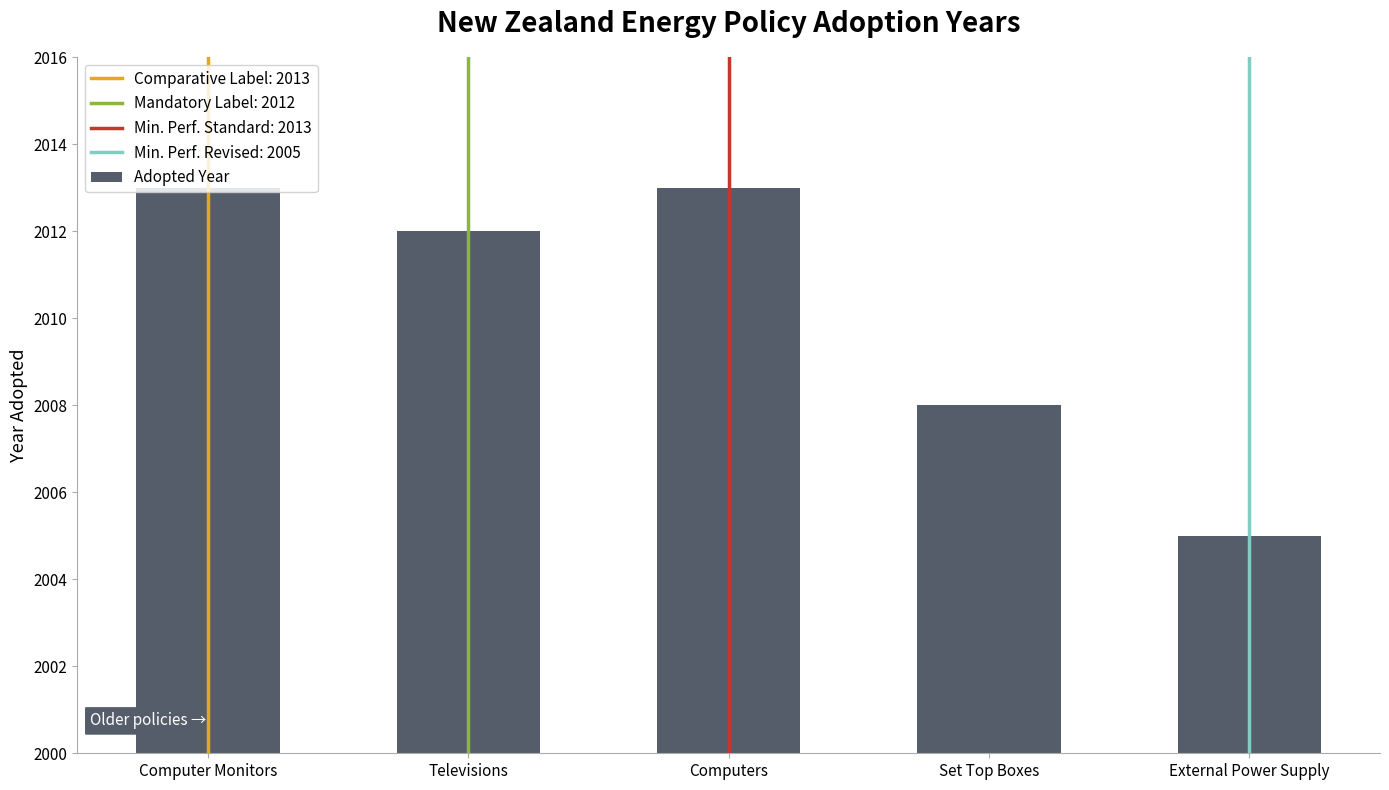

The value at Televisions is 2012. True or false?

True